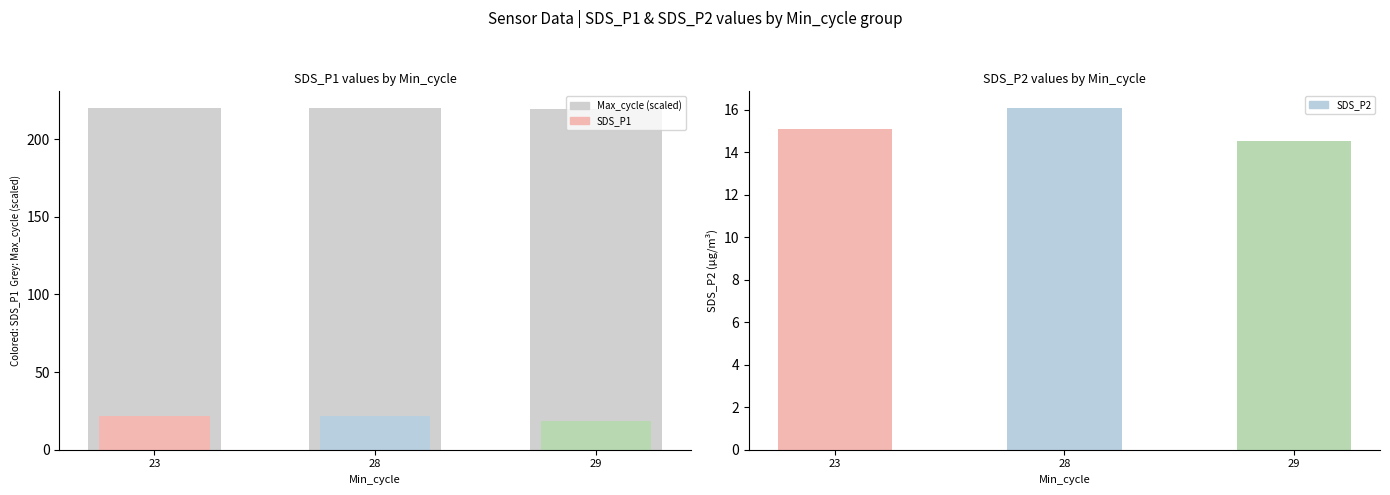

Rank the categories by value from lowest to highest.

29, 28, 23